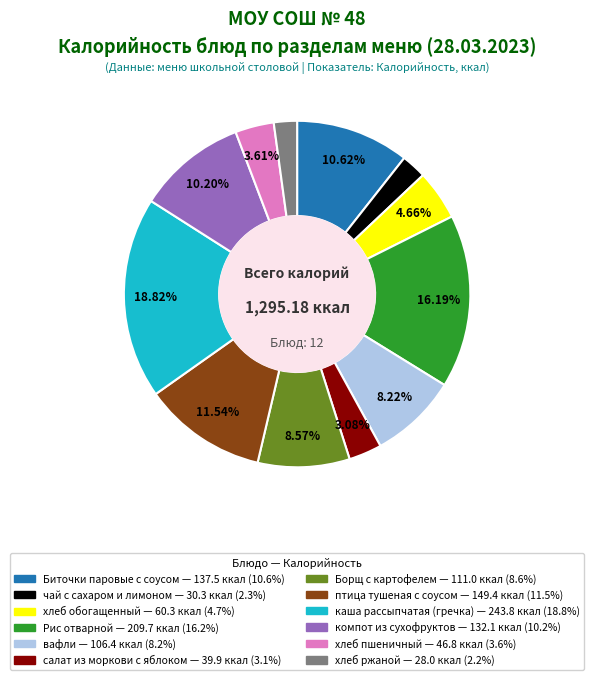

How many slices are in this pie chart?

12